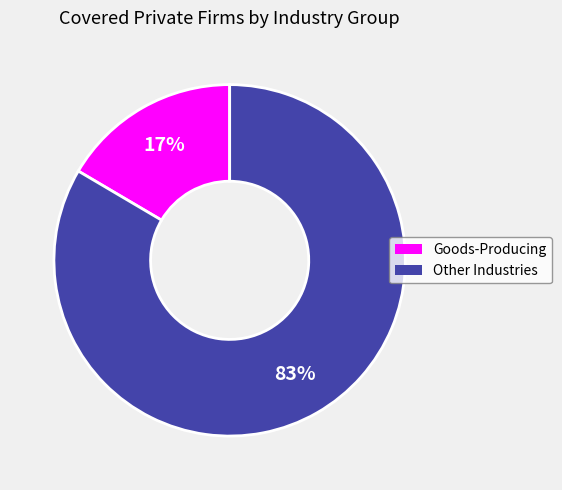

To the nearest percent, what is the average slice percentage?

50%